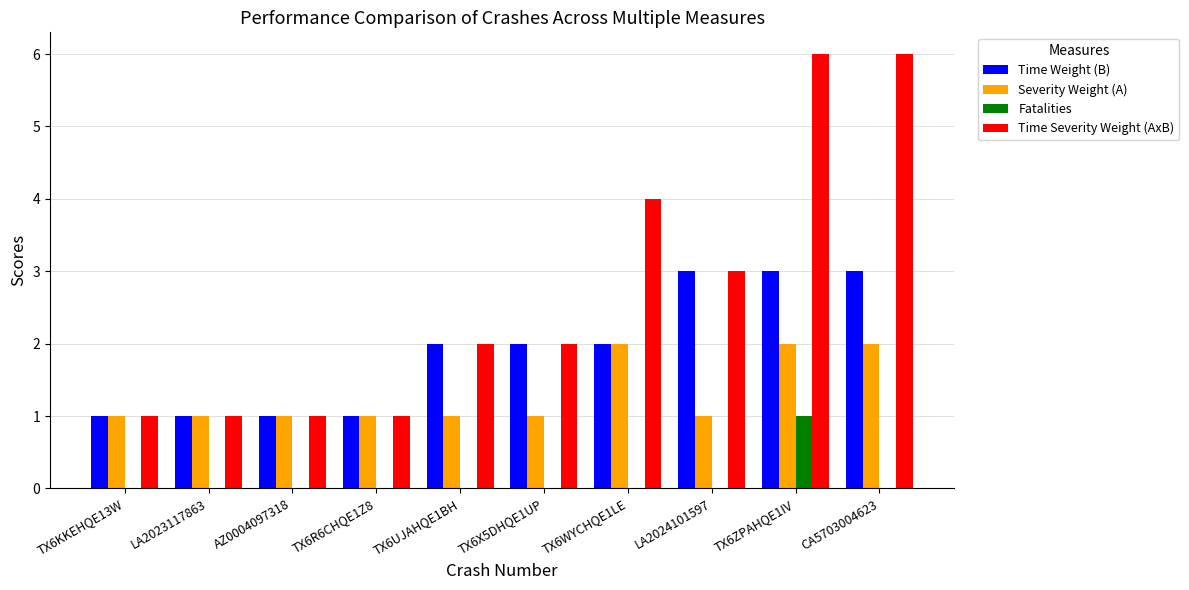

At which category is the sum across all series the highest?

TX6ZPAHQE1IV